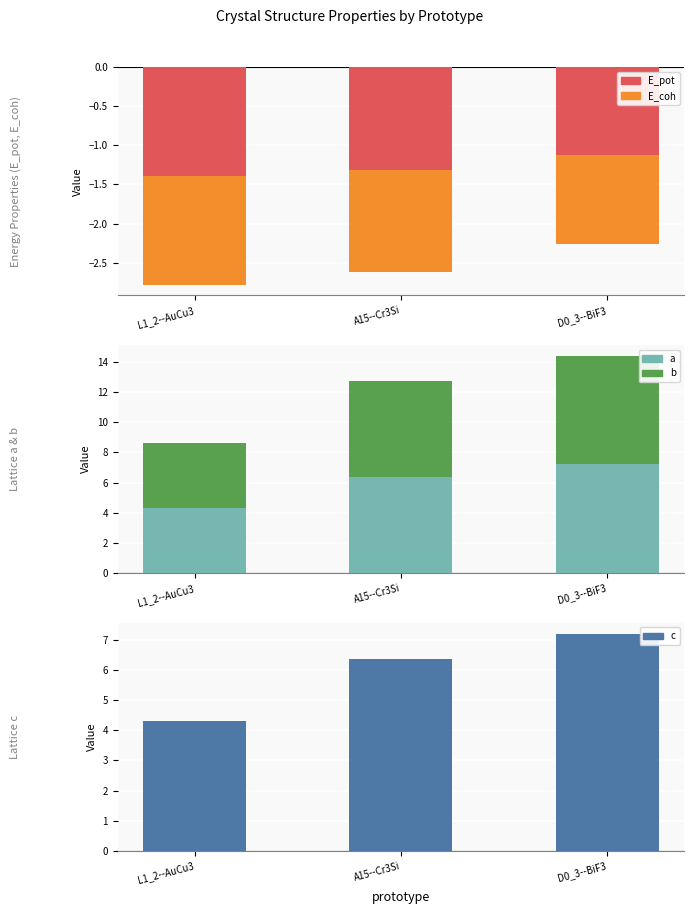

The b series shows 7.3 at L1_2--AuCu3. True or false?

False